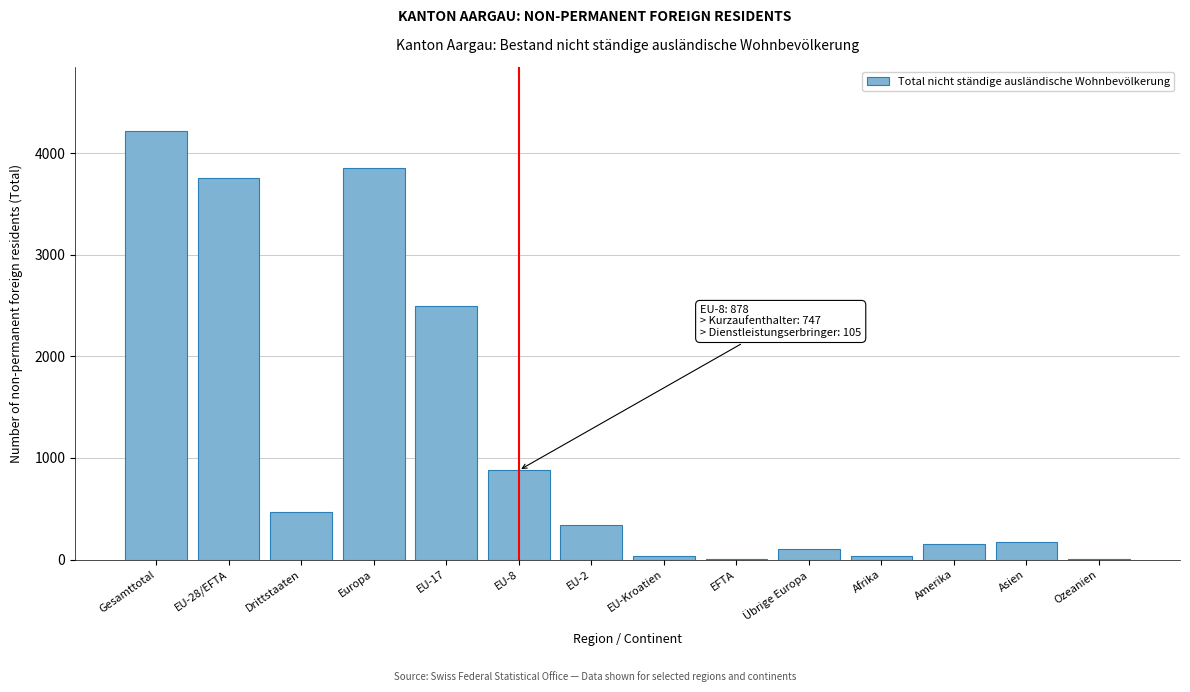

At which label is the value closest to 2111?

EU-17